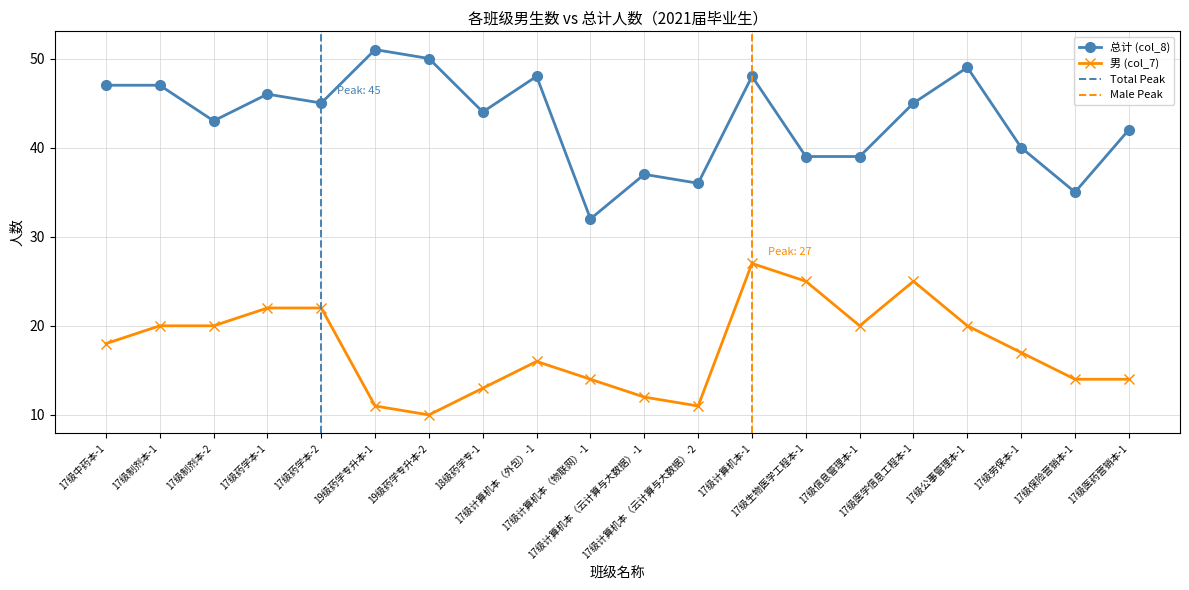

Is this an area chart (filled region under the line)?

No